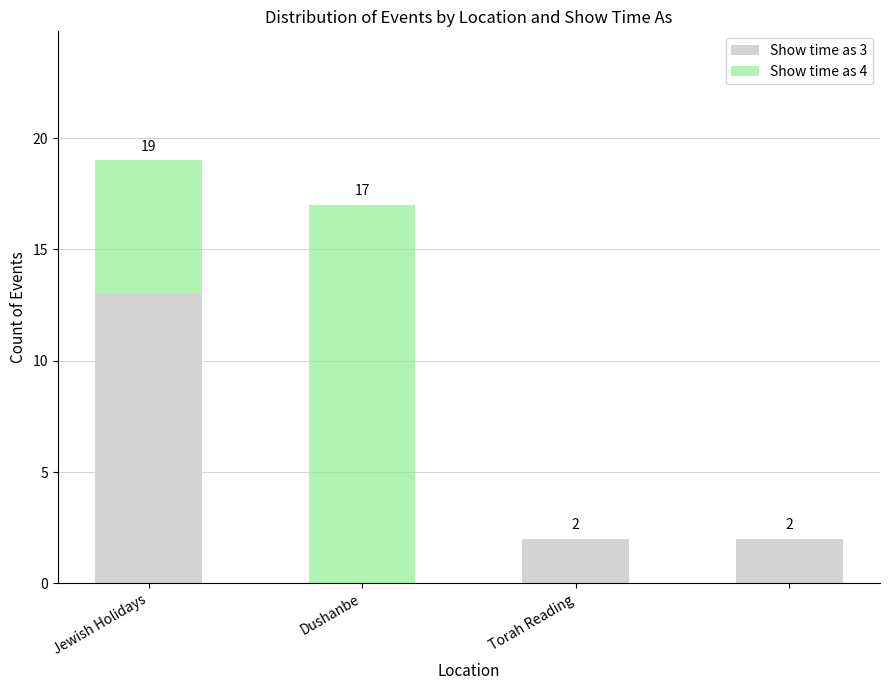

What is the sum of all Show time as 3 values?

17